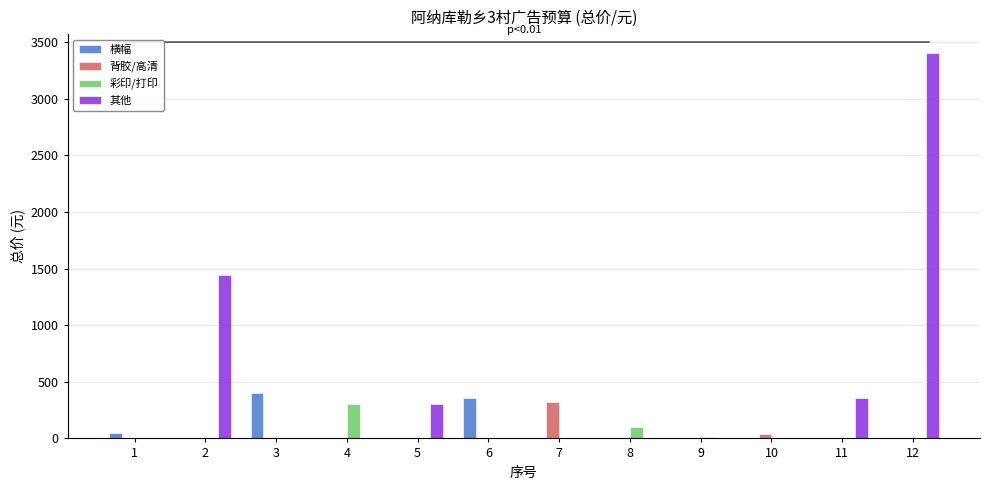

The value of 横幅 at 8 is 232. True or false?

False